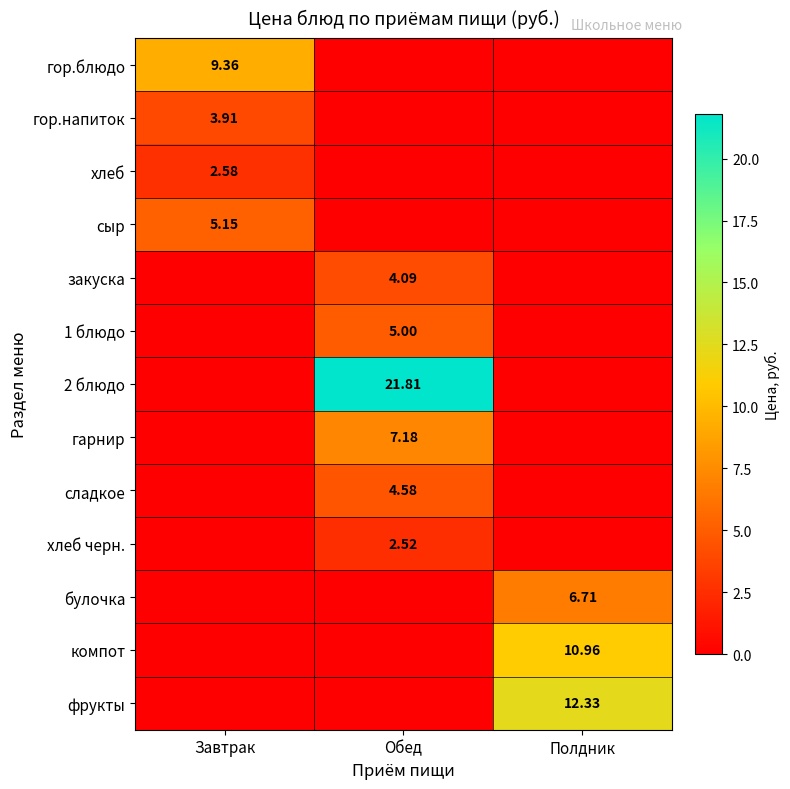

Is the value of компот at Полдник greater than the value of гор.блюдо at Завтрак?

Yes